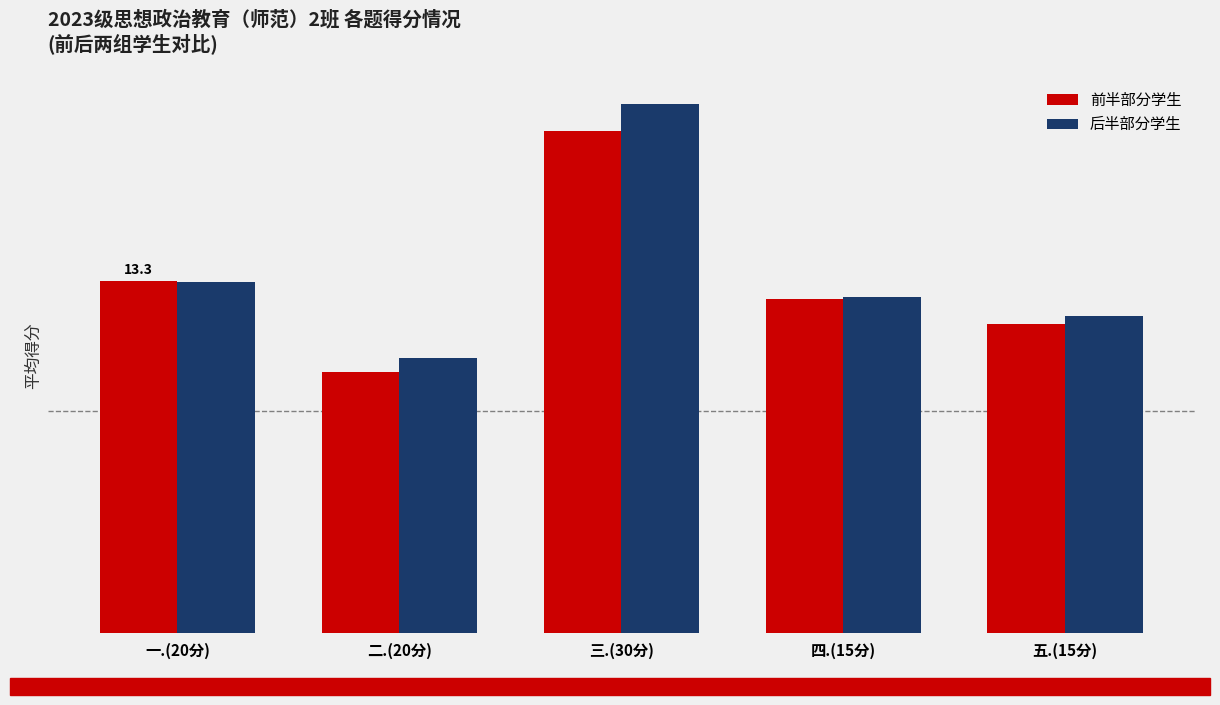

What is the maximum value shown in the chart?

20.0